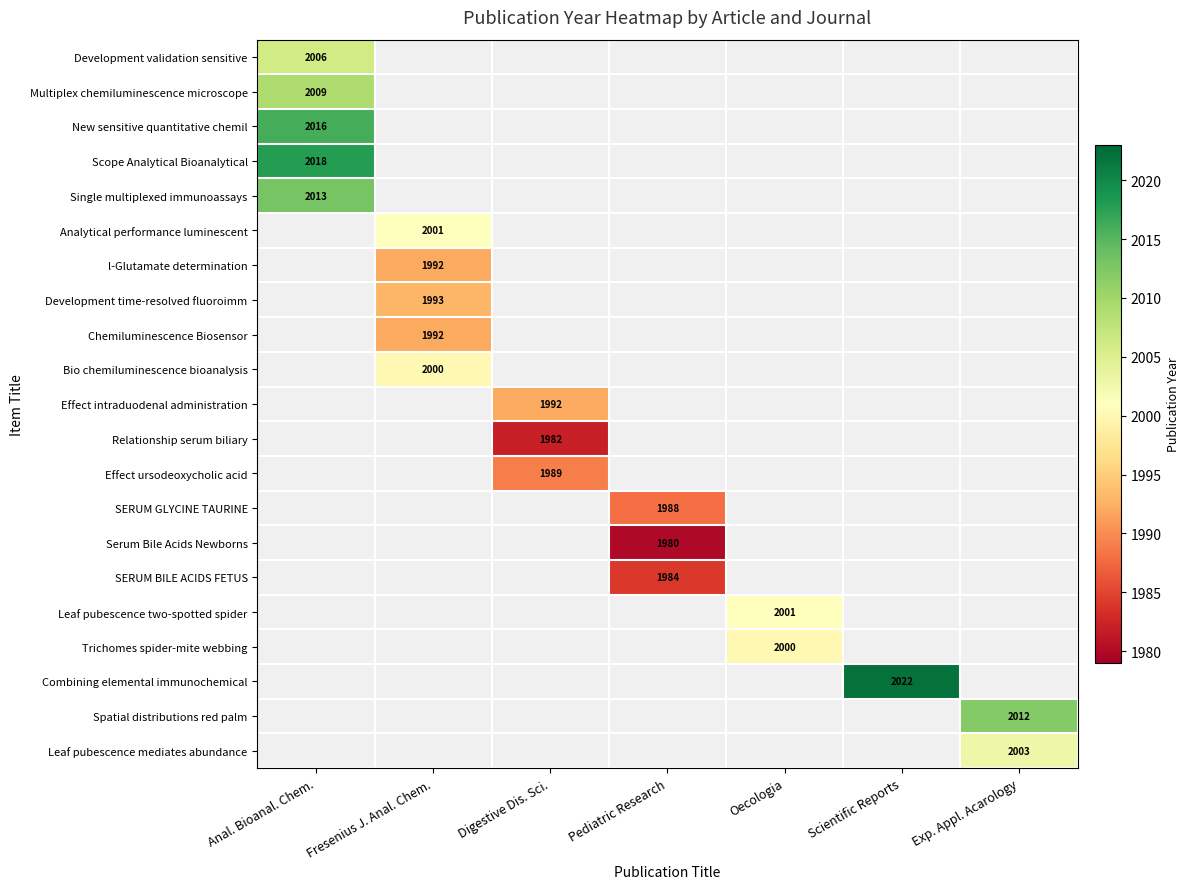

At which category does the chart reach its peak across all series?

Scientific Reports